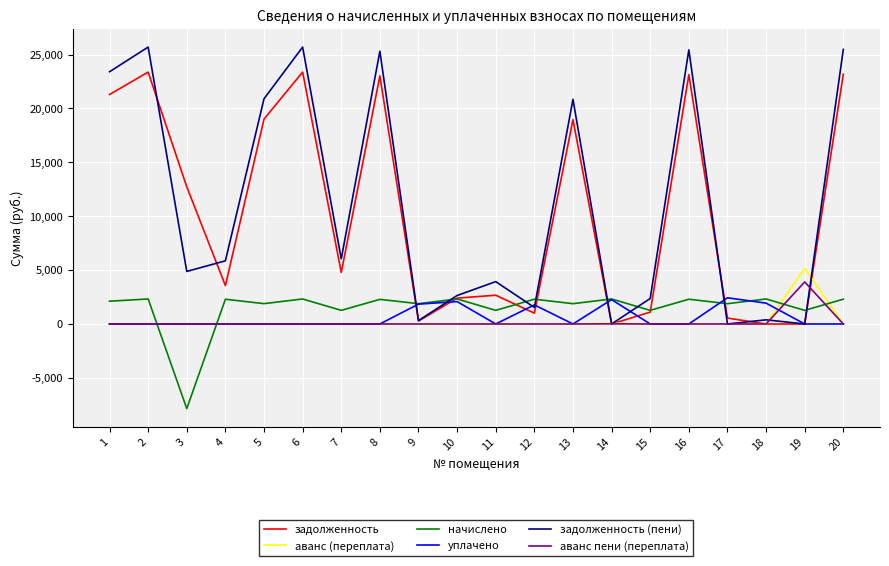

Which series changed the most between 8 and 14?

задолженность (пени)